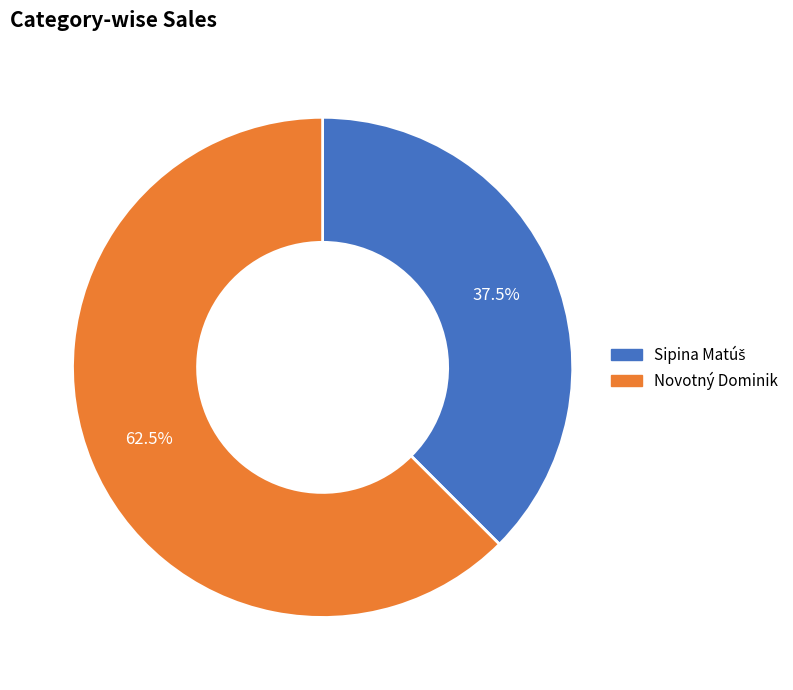

What is the majority slice?

Novotný Dominik